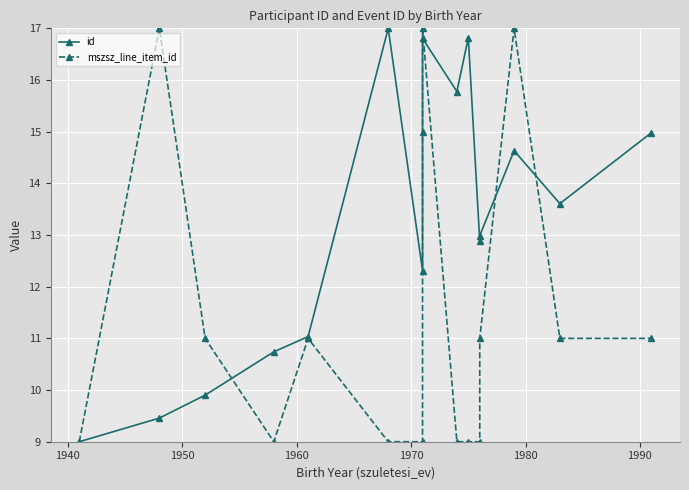

Rank the series by their maximum value, from lowest to highest.

id, mszsz_line_item_id